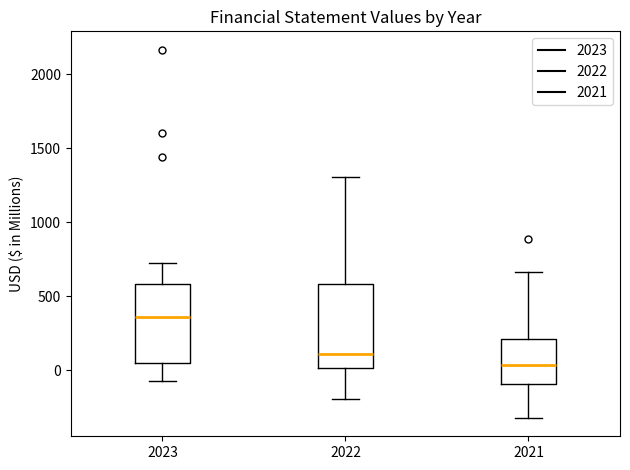

Which box has the lowest median line?

2021